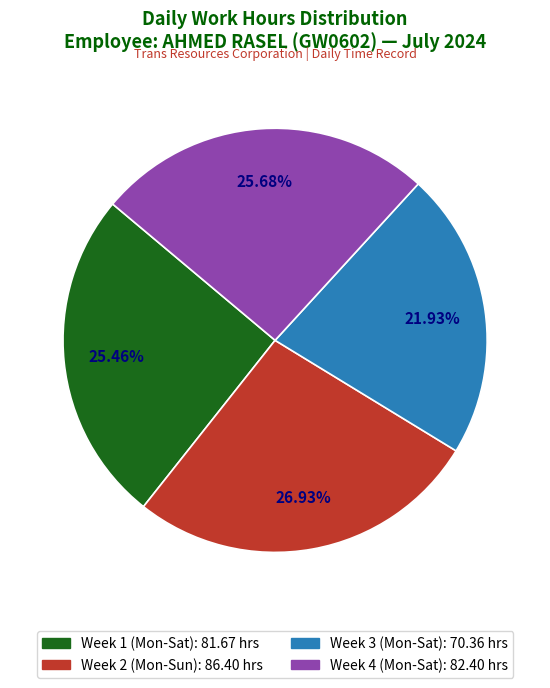

Count the number of slices in the pie.

4